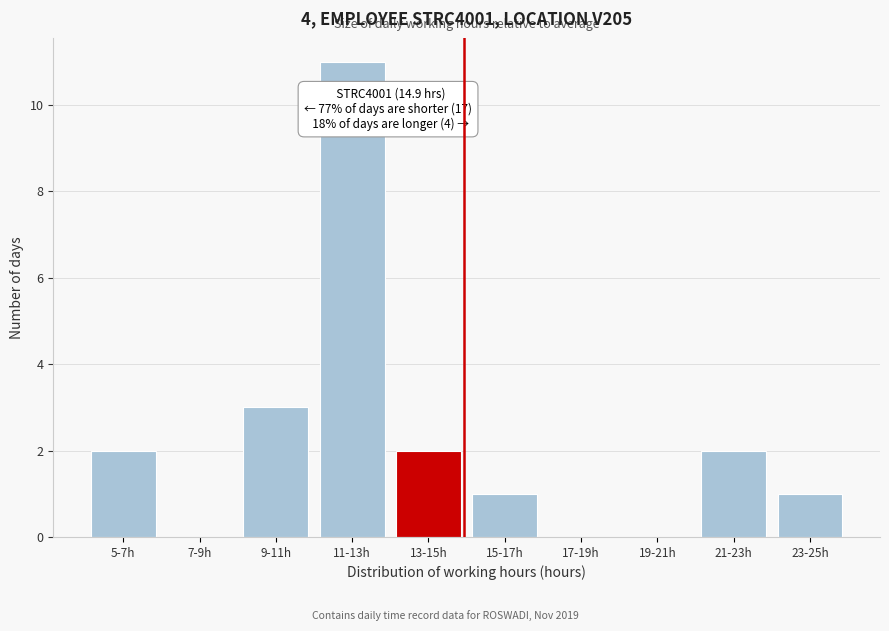

Reading left to right, extract all data points from this chart.

5-7h=2	7-9h=0	9-11h=3	11-13h=11	13-15h=2	15-17h=1	17-19h=0	19-21h=0	21-23h=2	23-25h=1